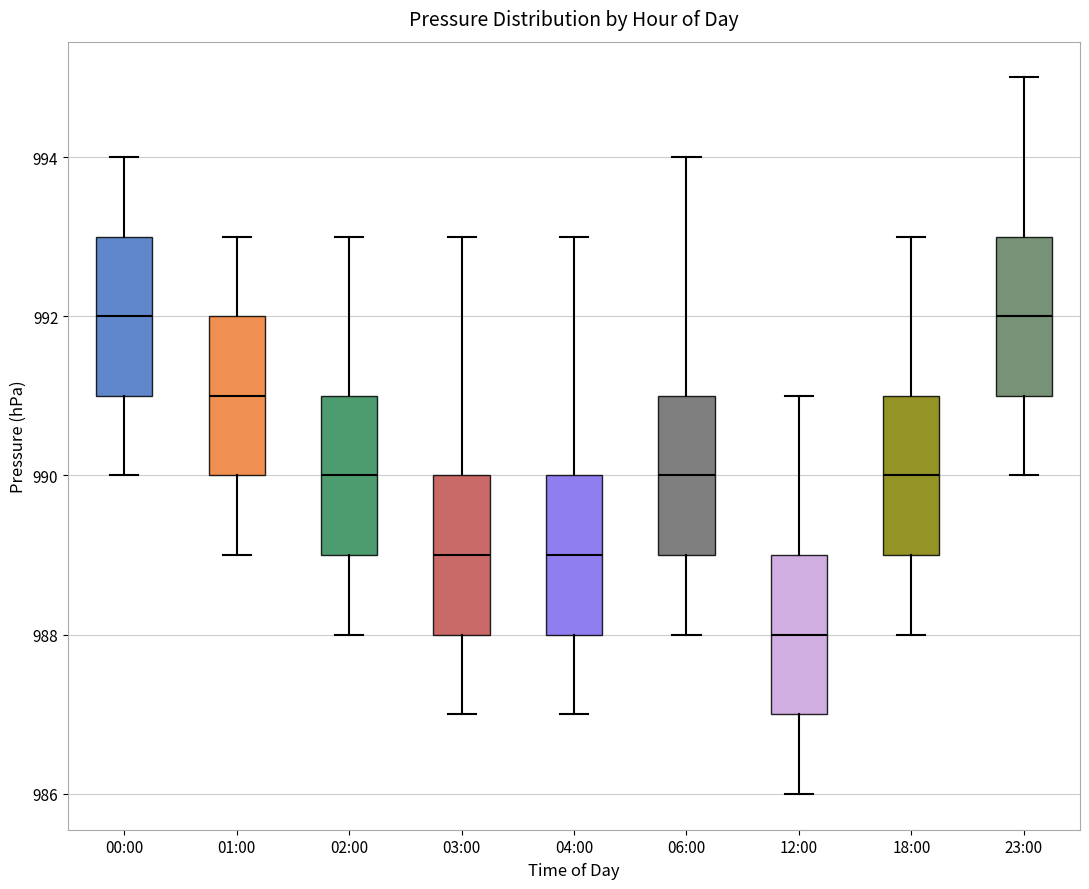

Reading left to right, read every box against the y-axis: the position of its median line, the range the box covers, and the ends of its whiskers. The values are not printed on the chart, so give them approximately, as read against the axis.

00:00: median 992, box 991 to 993, whiskers 990 to 994
01:00: median 991, box 990 to 992, whiskers 989 to 993
02:00: median 990, box 989 to 991, whiskers 988 to 993
03:00: median 989, box 988 to 990, whiskers 987 to 993
04:00: median 989, box 988 to 990, whiskers 987 to 993
06:00: median 990, box 989 to 991, whiskers 988 to 994
12:00: median 988, box 987 to 989, whiskers 986 to 991
18:00: median 990, box 989 to 991, whiskers 988 to 993
23:00: median 992, box 991 to 993, whiskers 990 to 995